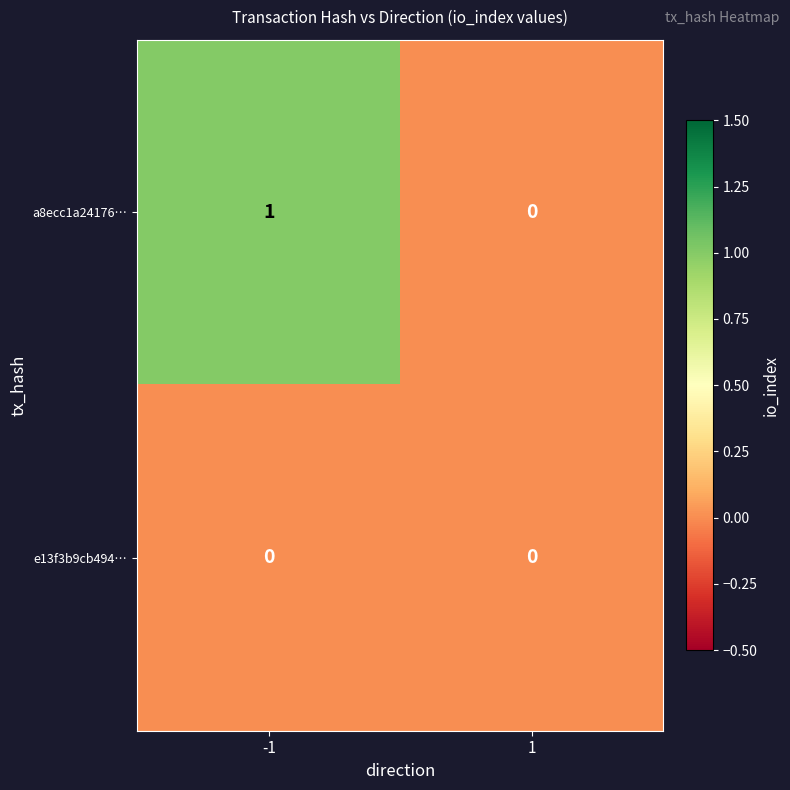

Reading right to left, list all the values displayed in this chart.

a8ecc1a24176…: 1=0	-1=1
e13f3b9cb494…: 1=0	-1=0